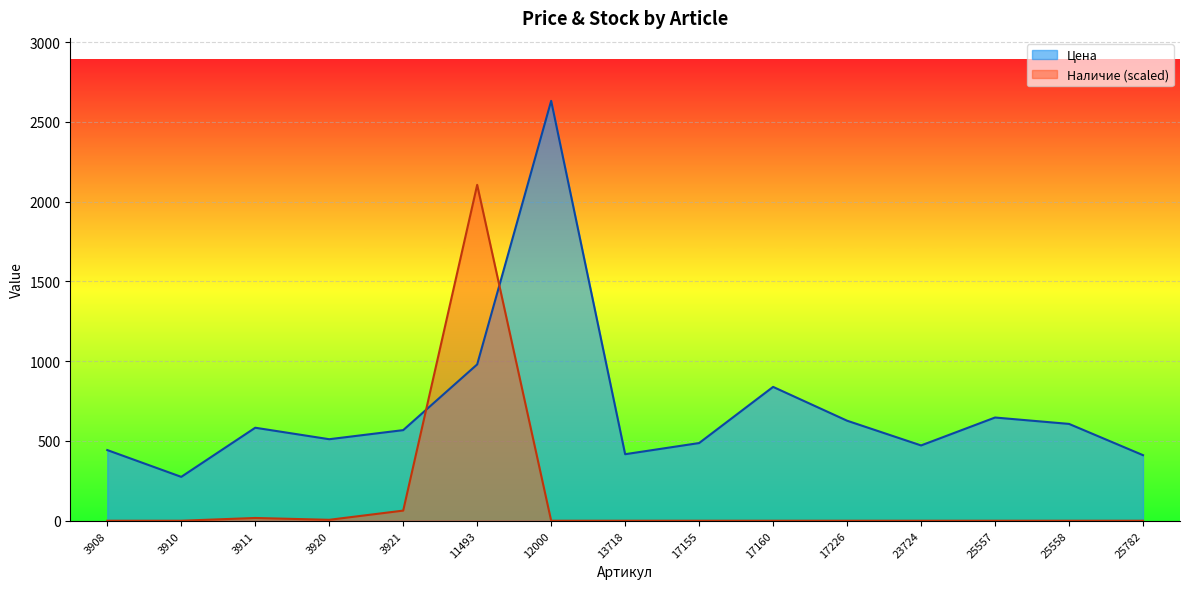

What is the highest value of the Цена series?

2632.0